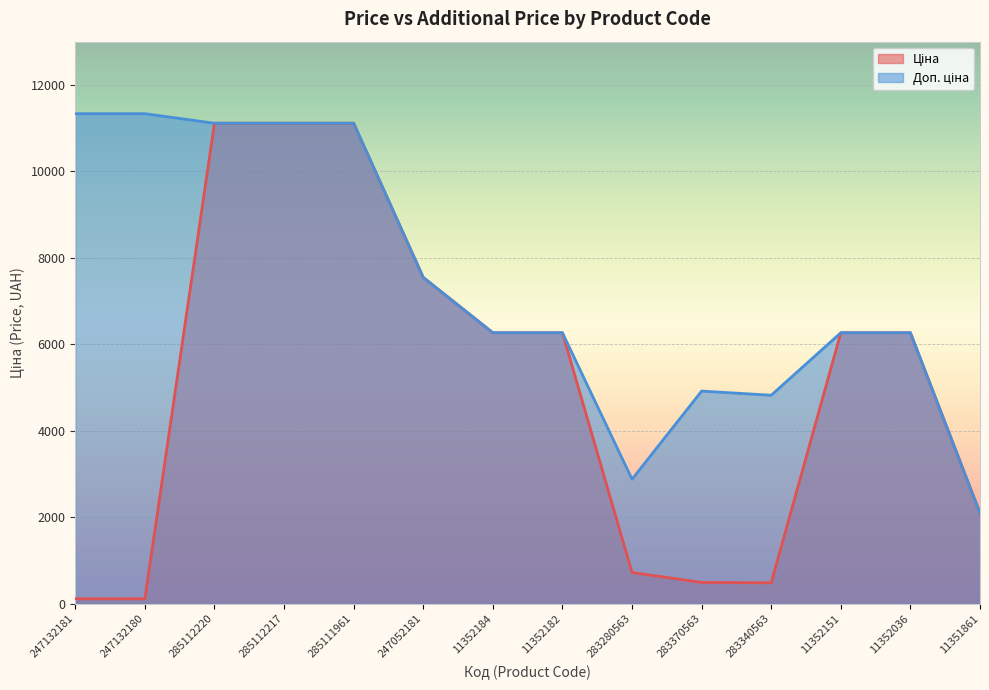

The Доп. ціна series shows 14830.8 at 285112220. True or false?

False